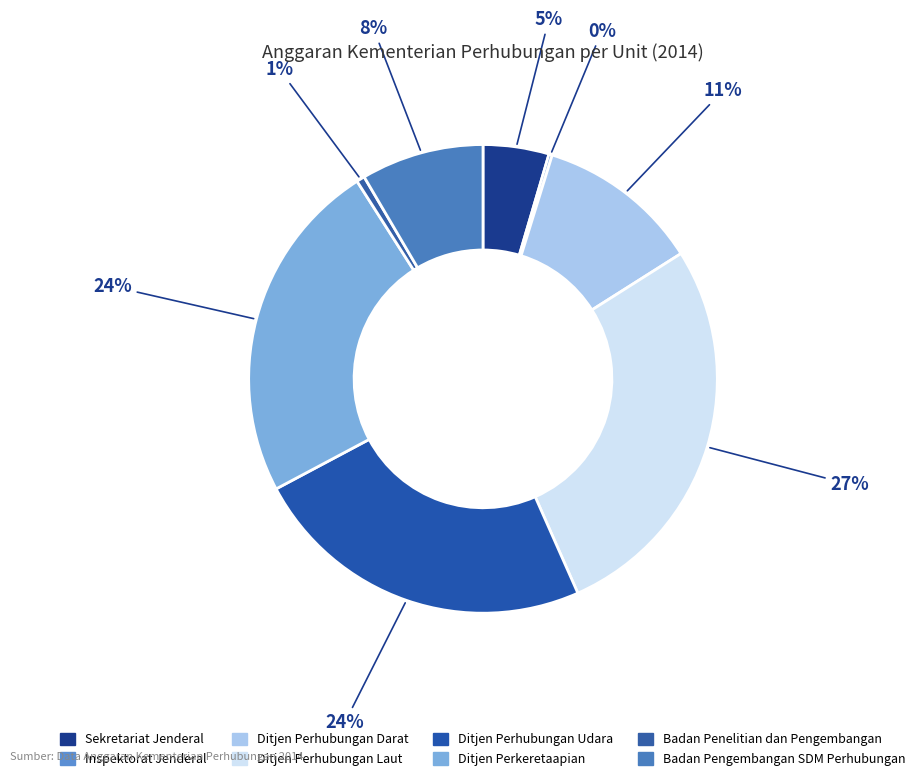

How many segments does this pie chart have?

8